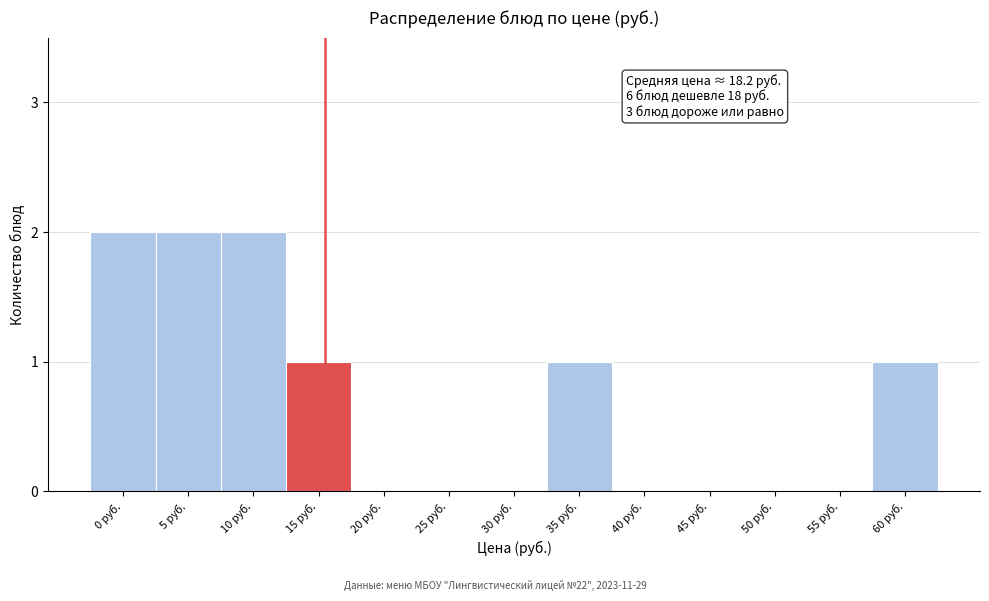

Reading left to right, extract all data points from this chart.

0 руб.=2	5 руб.=2	10 руб.=2	15 руб.=1	20 руб.=0	25 руб.=0	30 руб.=0	35 руб.=1	40 руб.=0	45 руб.=0	50 руб.=0	55 руб.=0	60 руб.=1